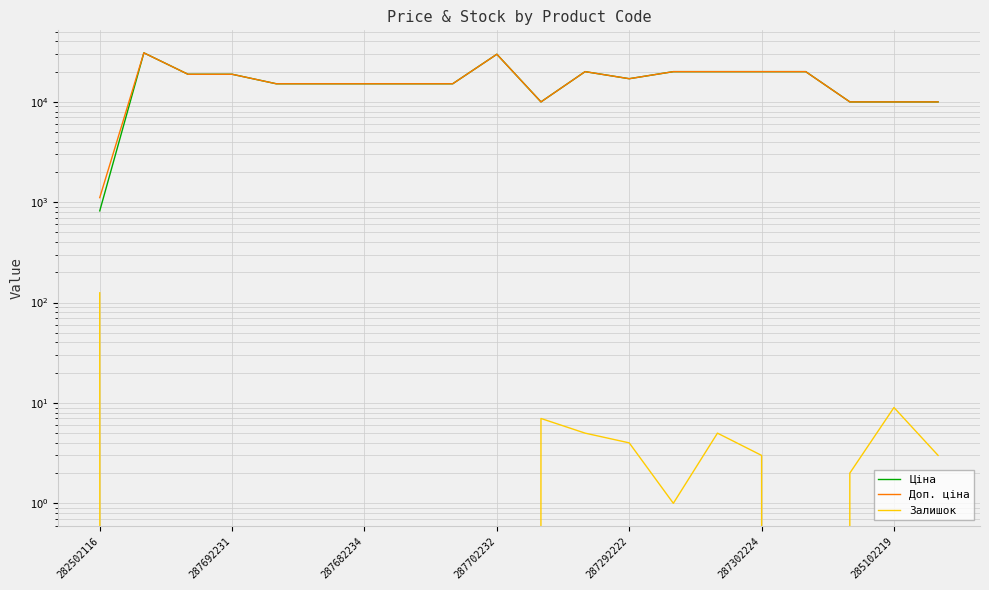

Where is the first local maximum for Залишок?

10